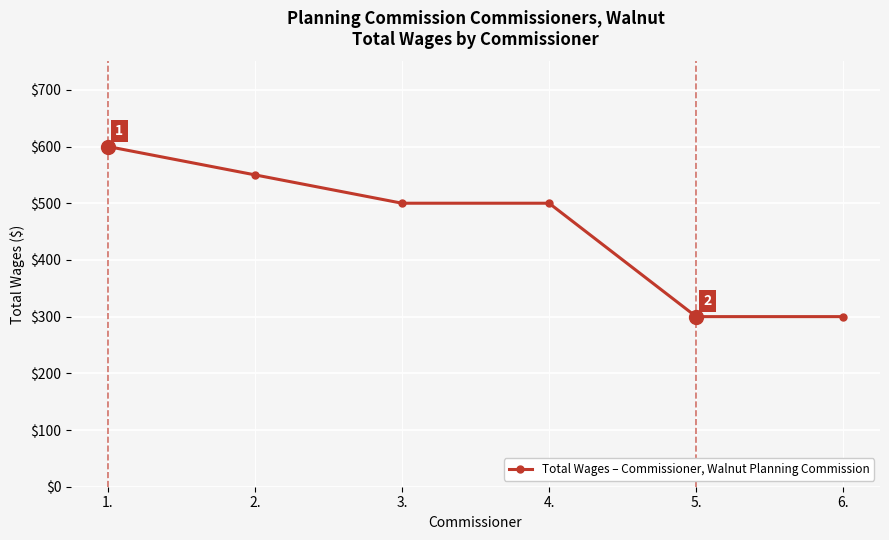

What is the minimum value shown in the chart?

300